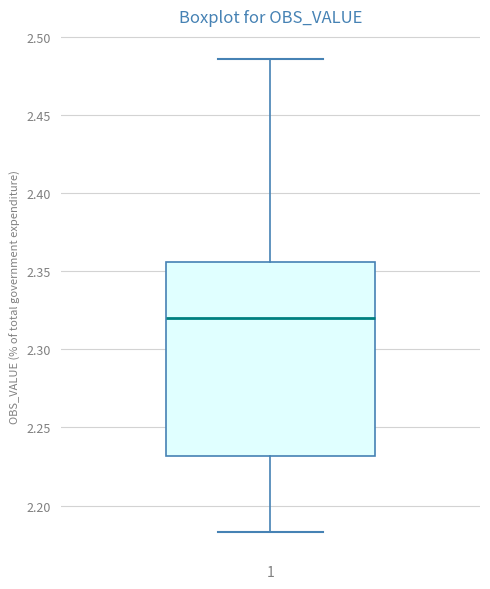

Read this box plot against the y-axis: the position of the median line, the range covered by the box, and the ends of both whiskers. The values are not printed on the chart, so give them approximately, as read against the axis.

median 2.320, box 2.230 to 2.355, whiskers 2.185 to 2.485